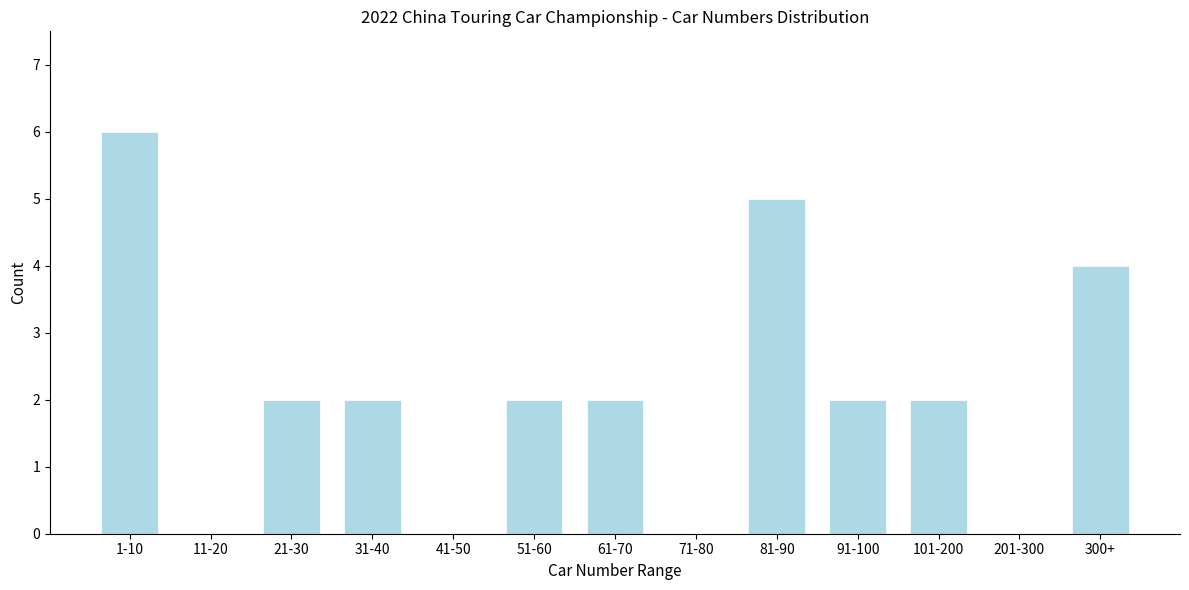

Reading right to left, list all the values displayed in this chart.

300+=4	201-300=0	101-200=2	91-100=2	81-90=5	71-80=0	61-70=2	51-60=2	41-50=0	31-40=2	21-30=2	11-20=0	1-10=6